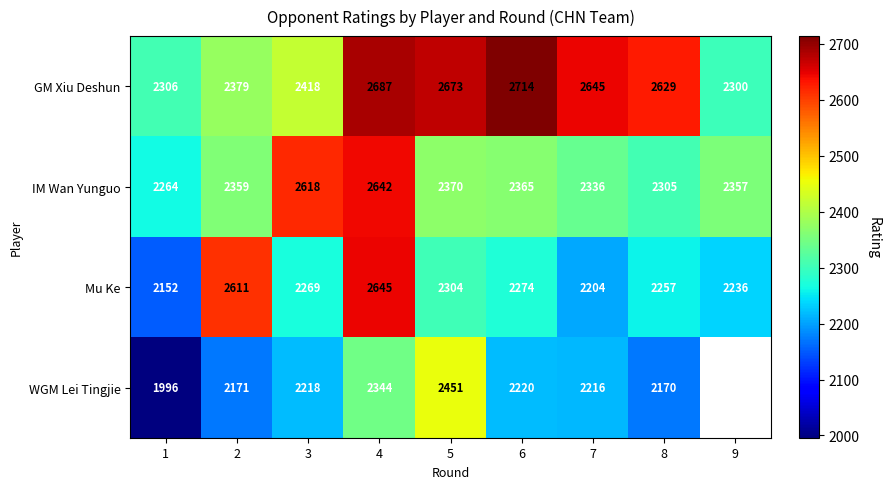

At how many categories does at least one series exceed 2608?

7